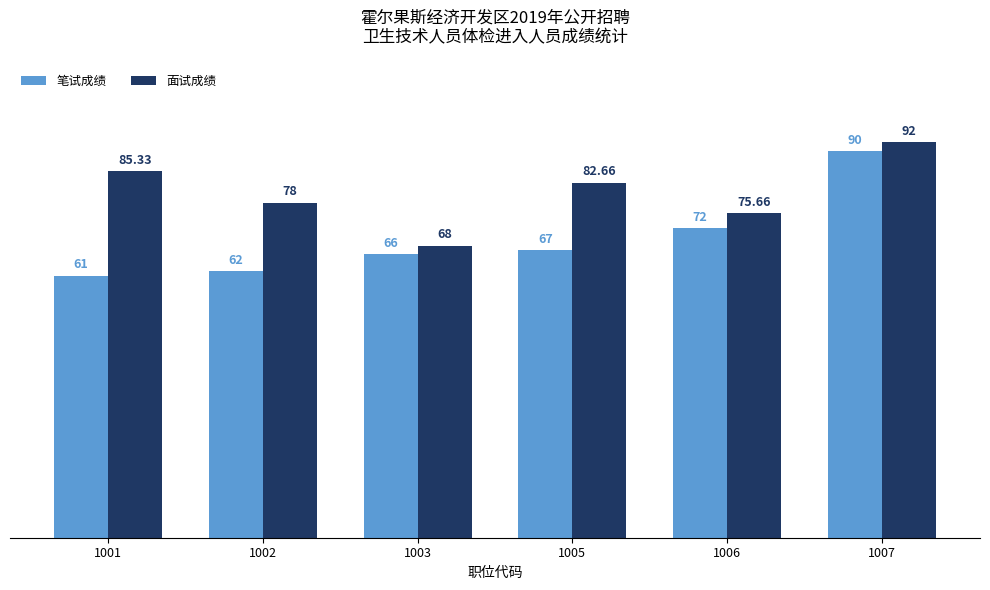

Rank the series by their maximum value, from highest to lowest.

面试成绩, 笔试成绩